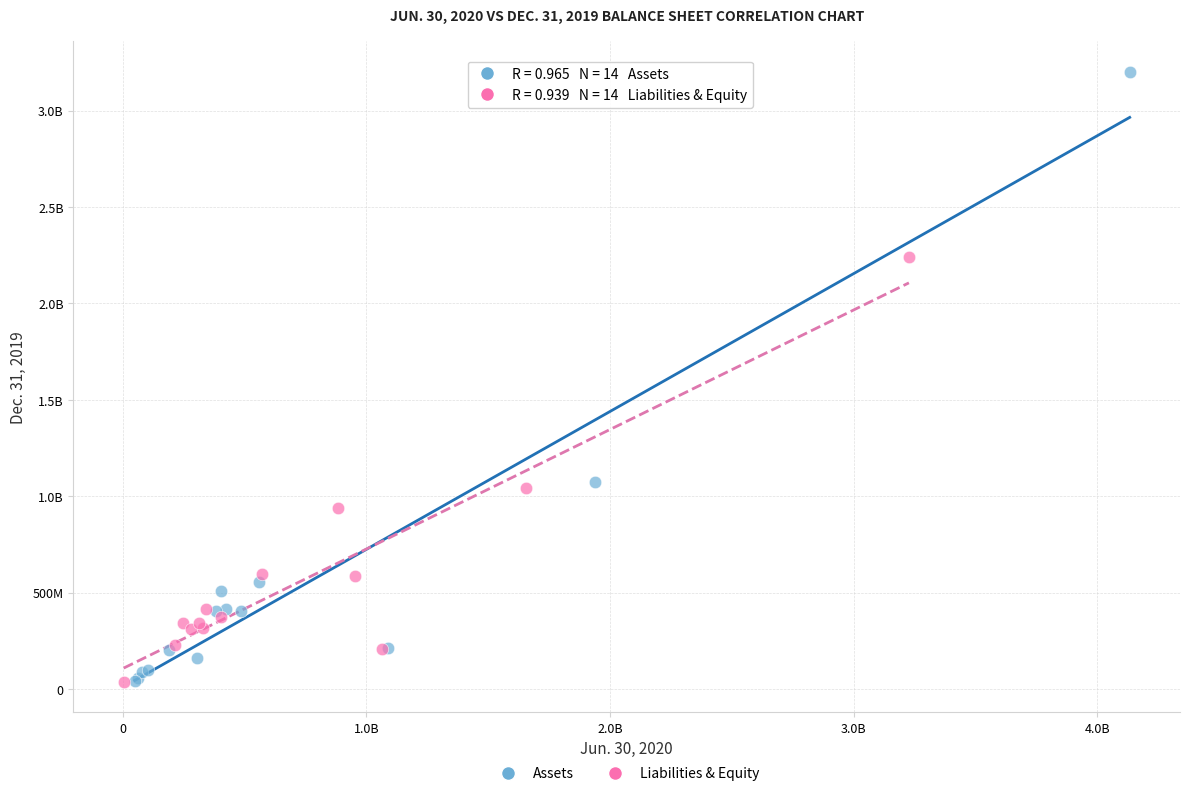

What are all the series names shown in the legend?

Assets, Liabilities & Equity